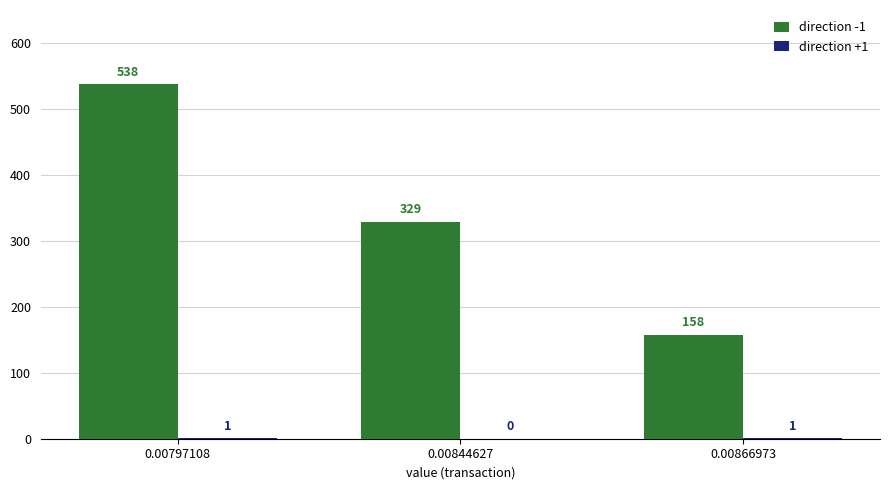

Which series has the largest total across all categories?

direction -1